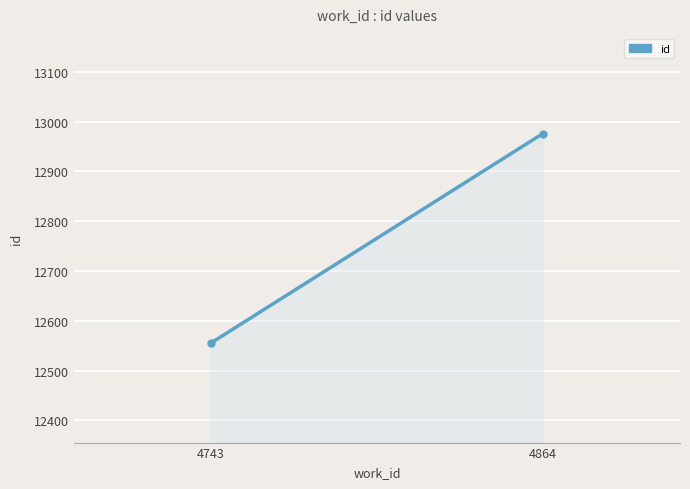

The value at 4743 is 7909.3. True or false?

False